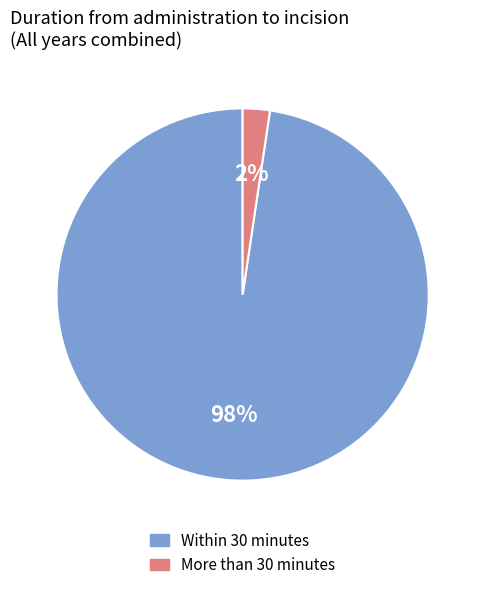

How many segments does this pie chart have?

2